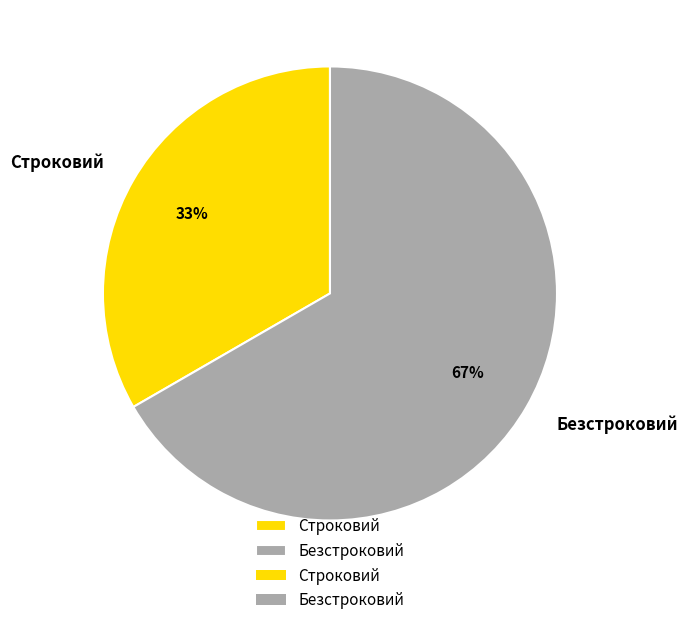

Does Безстроковий represent more than half of the total?

Yes